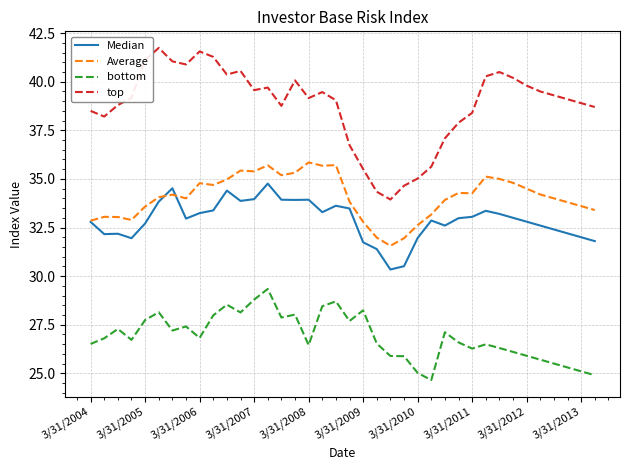

Which series has the largest total across all categories?

top